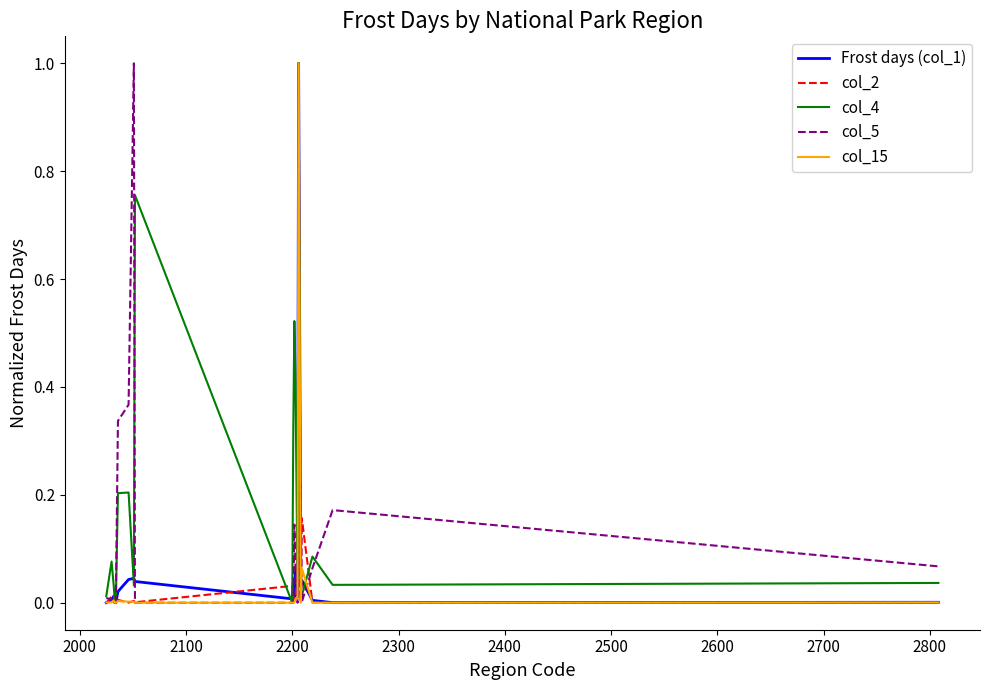

What is the highest value of the col_2 series?

1.0